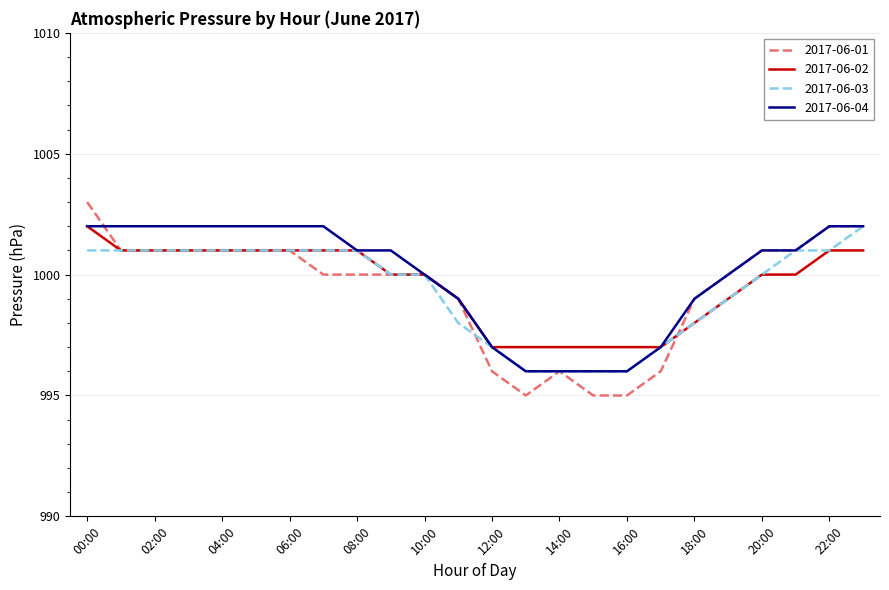

True or false: 2017-06-01 and 2017-06-03 cross at least once.

True